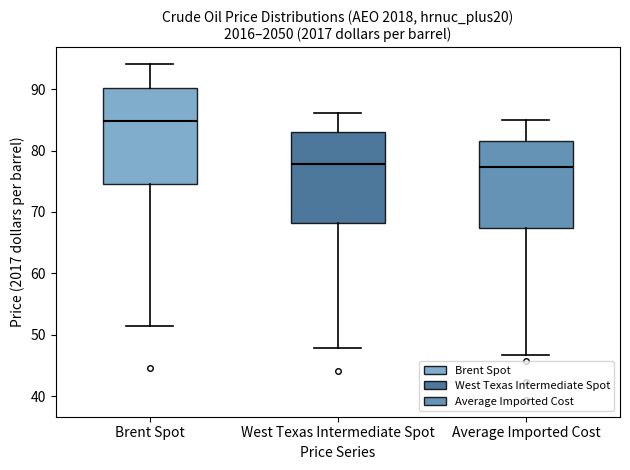

Where does the lower whisker of the box for Average Imported Cost end on the y-axis? The values are not printed on the chart, so give them approximately, as read against the axis.

47